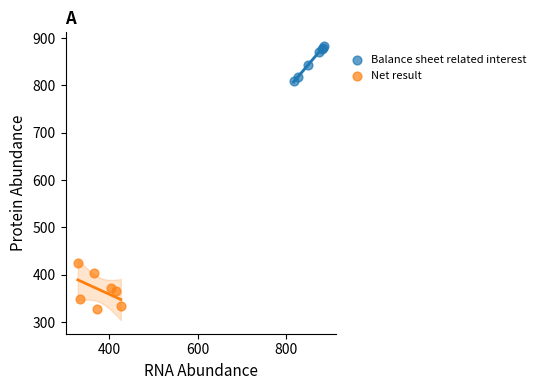

Which series contains the lowest Y value?

Net result